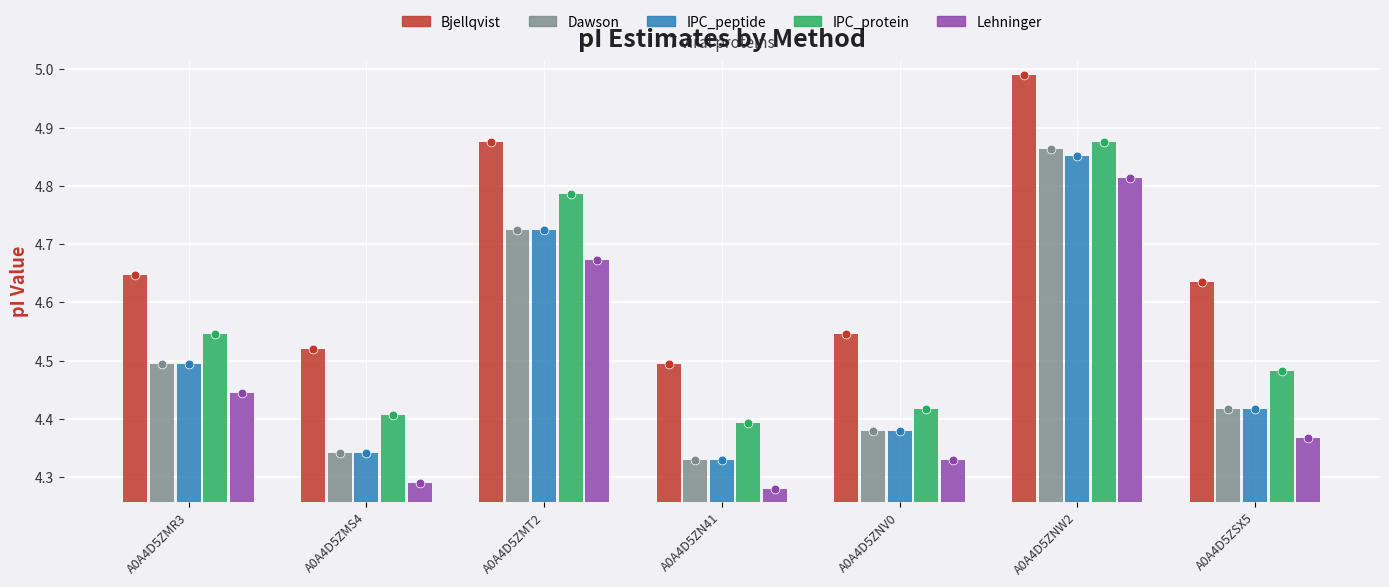

Which series reaches the minimum Y coordinate?

Lehninger